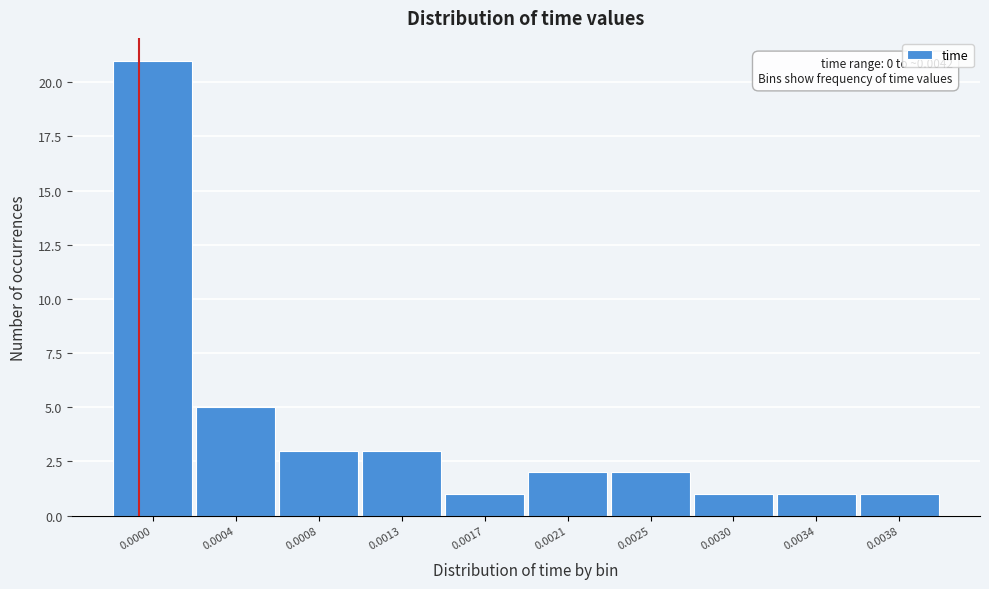

Reading left to right, transcribe all the data shown in this chart.

0.0000=21	0.0004=5	0.0008=3	0.0013=3	0.0017=1	0.0021=2	0.0025=2	0.0030=1	0.0034=1	0.0038=1